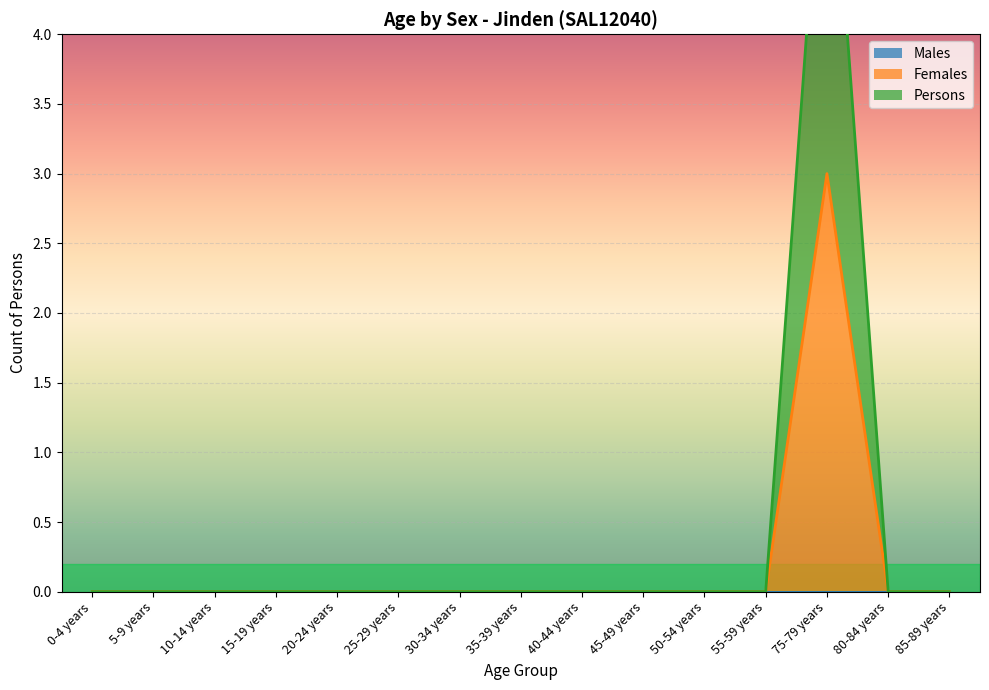

At which category does Females reach its first local peak?

75-79 years